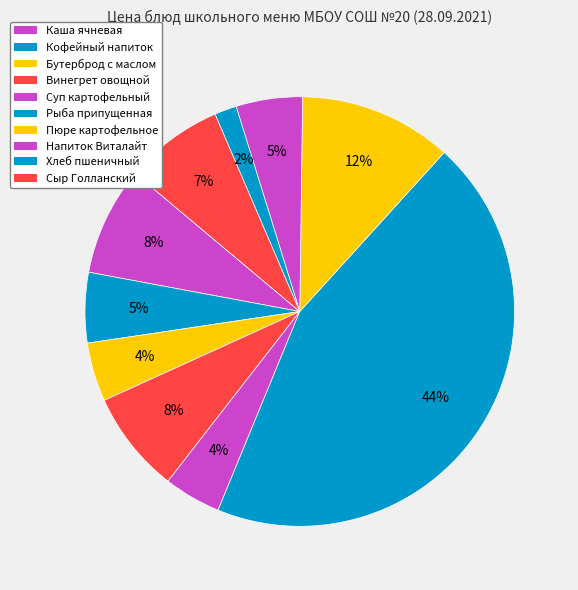

What is the change in value from Бутерброд с маслом to Винегрет овощной?

+2.9